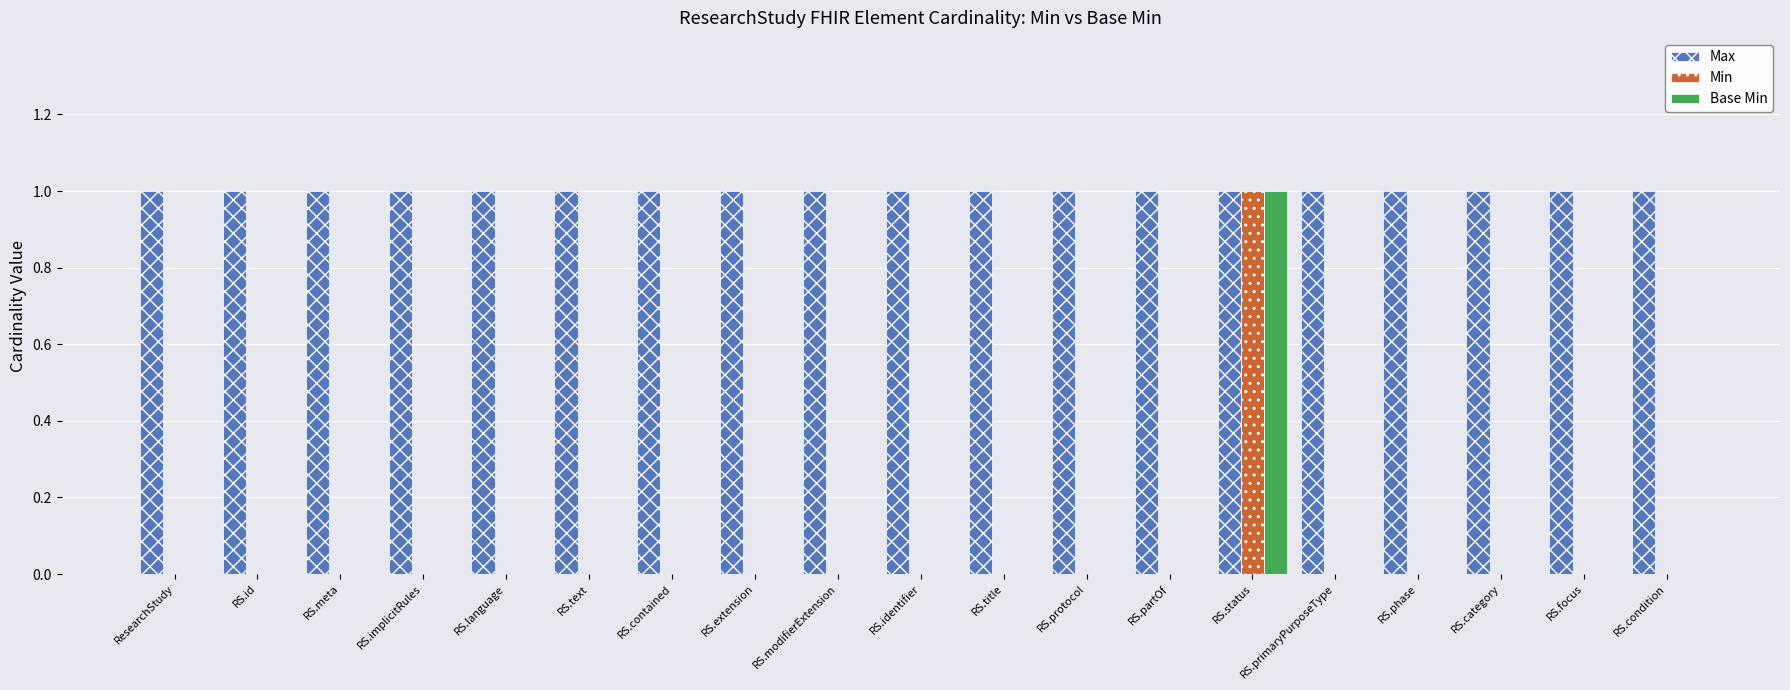

Is the value of Max at RS.identifier greater than the value of Base Min at RS.text?

Yes